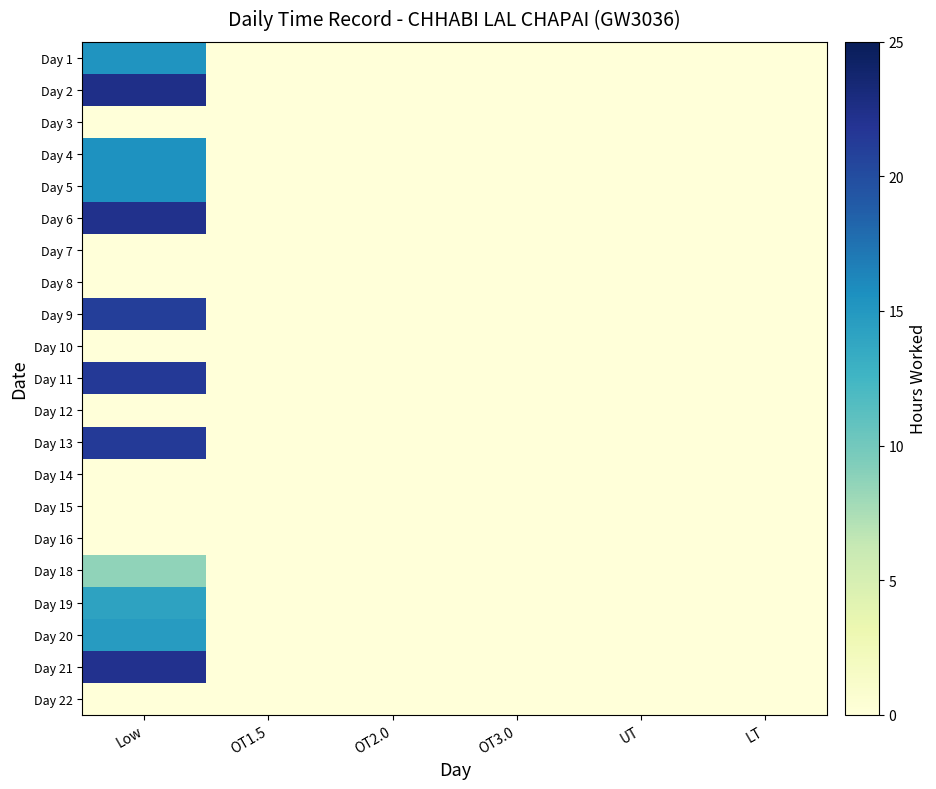

Reading left to right, transcribe all the data shown in this chart.

Day 1: Low=15.3	OT1.5=0.0	OT2.0=0.0	OT3.0=0.0	UT=0.0	LT=0.0
Day 2: Low=22.4	OT1.5=0.0	OT2.0=0.0	OT3.0=0.0	UT=0.0	LT=0.0
Day 3: Low=0.0	OT1.5=0.0	OT2.0=0.0	OT3.0=0.0	UT=0.0	LT=0.0
Day 4: Low=15.5	OT1.5=0.0	OT2.0=0.0	OT3.0=0.0	UT=0.0	LT=0.0
Day 5: Low=15.5	OT1.5=0.0	OT2.0=0.0	OT3.0=0.0	UT=0.0	LT=0.0
Day 6: Low=22.2	OT1.5=0.0	OT2.0=0.0	OT3.0=0.0	UT=0.0	LT=0.0
Day 7: Low=0.0	OT1.5=0.0	OT2.0=0.0	OT3.0=0.0	UT=0.0	LT=0.0
Day 8: Low=0.0	OT1.5=0.0	OT2.0=0.0	OT3.0=0.0	UT=0.0	LT=0.0
Day 9: Low=21.1	OT1.5=0.0	OT2.0=0.0	OT3.0=0.0	UT=0.0	LT=0.0
Day 10: Low=0.0	OT1.5=0.0	OT2.0=0.0	OT3.0=0.0	UT=0.0	LT=0.0
Day 11: Low=21.4	OT1.5=0.0	OT2.0=0.0	OT3.0=0.0	UT=0.0	LT=0.0
Day 12: Low=0.0	OT1.5=0.0	OT2.0=0.0	OT3.0=0.0	UT=0.0	LT=0.0
Day 13: Low=21.3	OT1.5=0.0	OT2.0=0.0	OT3.0=0.0	UT=0.0	LT=0.0
Day 14: Low=0.0	OT1.5=0.0	OT2.0=0.0	OT3.0=0.0	UT=0.0	LT=0.0
Day 15: Low=0.0	OT1.5=0.0	OT2.0=0.0	OT3.0=0.0	UT=0.0	LT=0.0
Day 16: Low=0.0	OT1.5=0.0	OT2.0=0.0	OT3.0=0.0	UT=0.0	LT=0.0
Day 18: Low=8.7	OT1.5=0.0	OT2.0=0.0	OT3.0=0.0	UT=0.0	LT=0.0
Day 19: Low=14.1	OT1.5=0.0	OT2.0=0.0	OT3.0=0.0	UT=0.0	LT=0.0
Day 20: Low=14.7	OT1.5=0.0	OT2.0=0.0	OT3.0=0.0	UT=0.0	LT=0.0
Day 21: Low=22.1	OT1.5=0.0	OT2.0=0.0	OT3.0=0.0	UT=0.0	LT=0.0
Day 22: Low=0.0	OT1.5=0.0	OT2.0=0.0	OT3.0=0.0	UT=0.0	LT=0.0